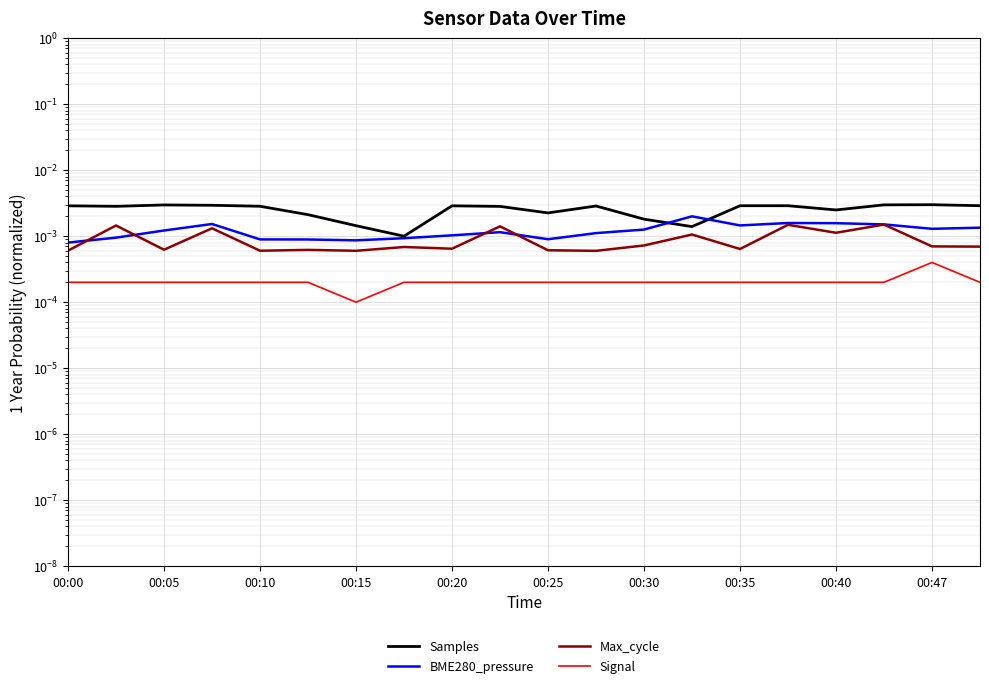

True or false: Signal and Samples intersect in this chart.

False